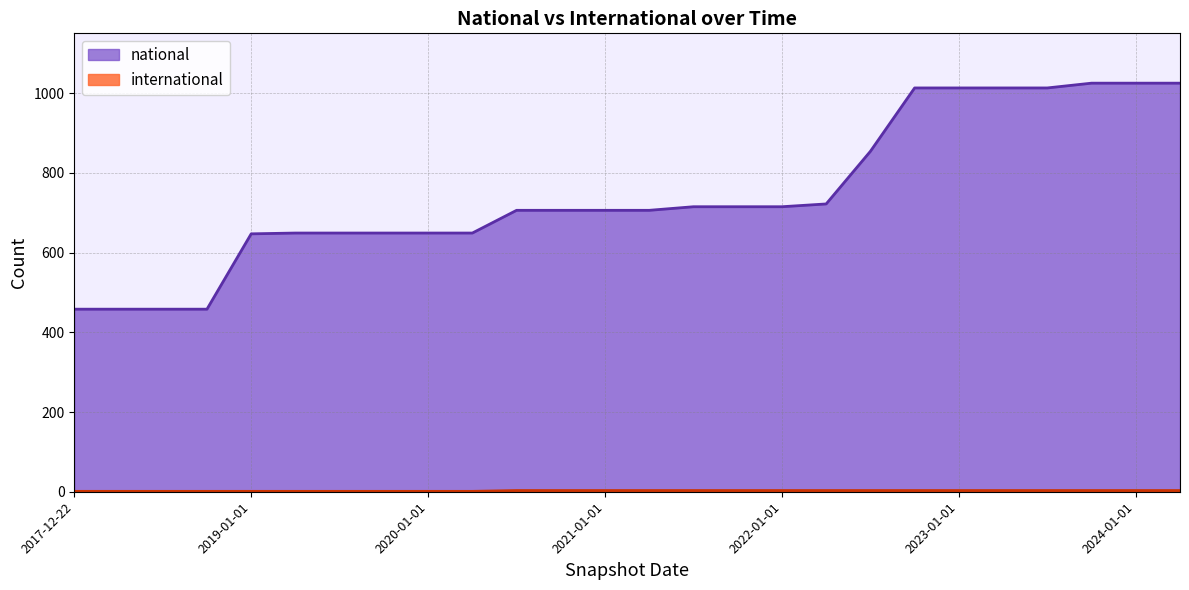

Reading right to left, transcribe all the data shown in this chart.

national: 1025	1025	1025	1013	1013	1013	1013	854	722	715	715	715	706	706	706	706	649	649	649	649	649	647	458	458	458	458
international: 3	3	3	3	3	3	3	3	3	3	3	3	3	3	3	3	1	1	1	1	1	1	1	1	1	1